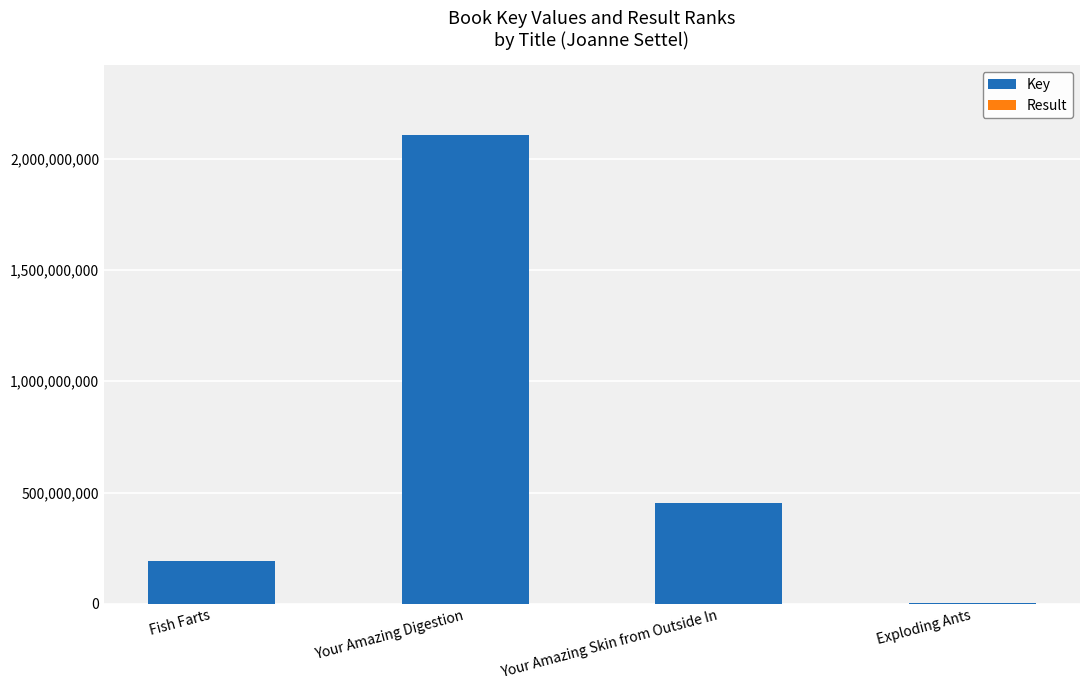

True or false: Key has a value of 106544478 at Fish Farts.

False